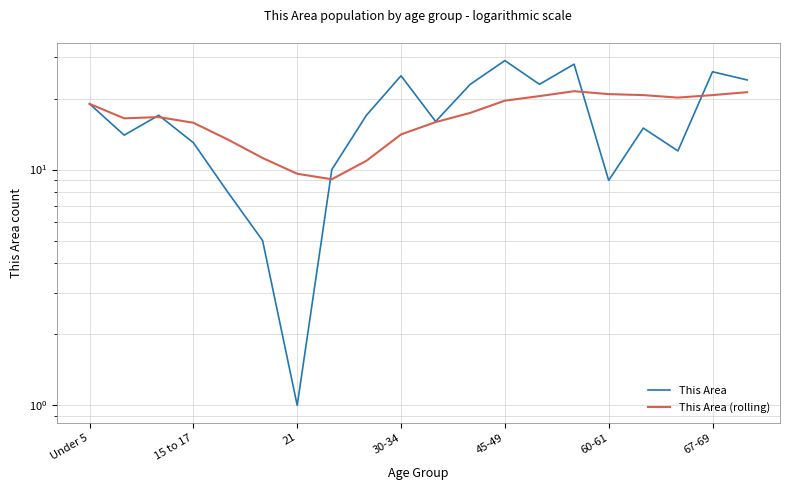

What is the sum of all This Area values?

334.0